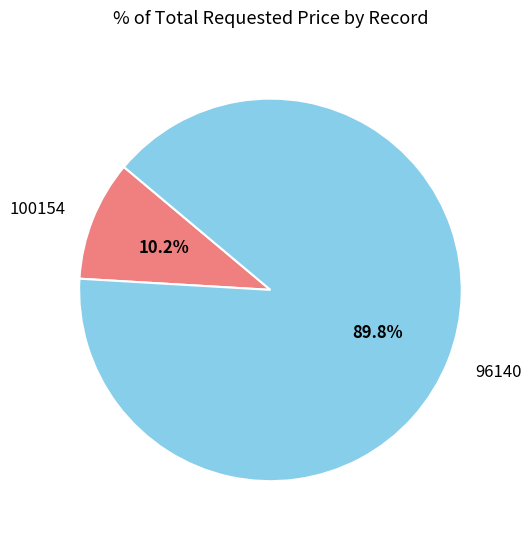

Count the number of slices in the pie.

2